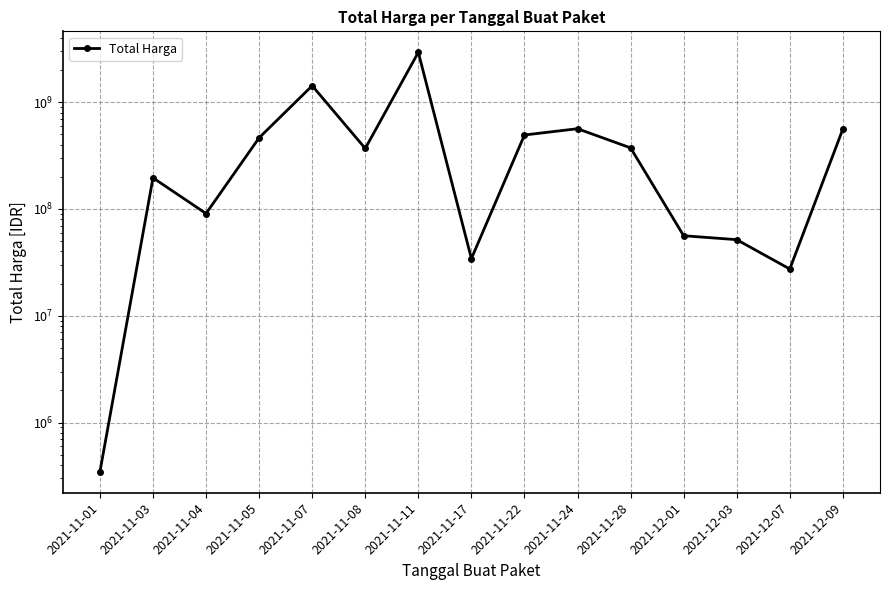

What is the average value?

509126227